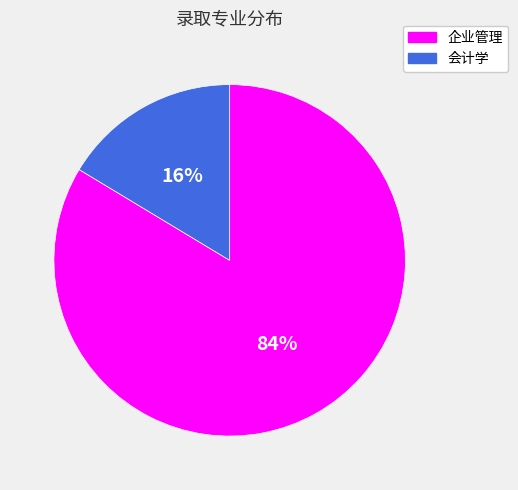

To the nearest percent, what is the combined percentage of 企业管理 and 会计学?

100%